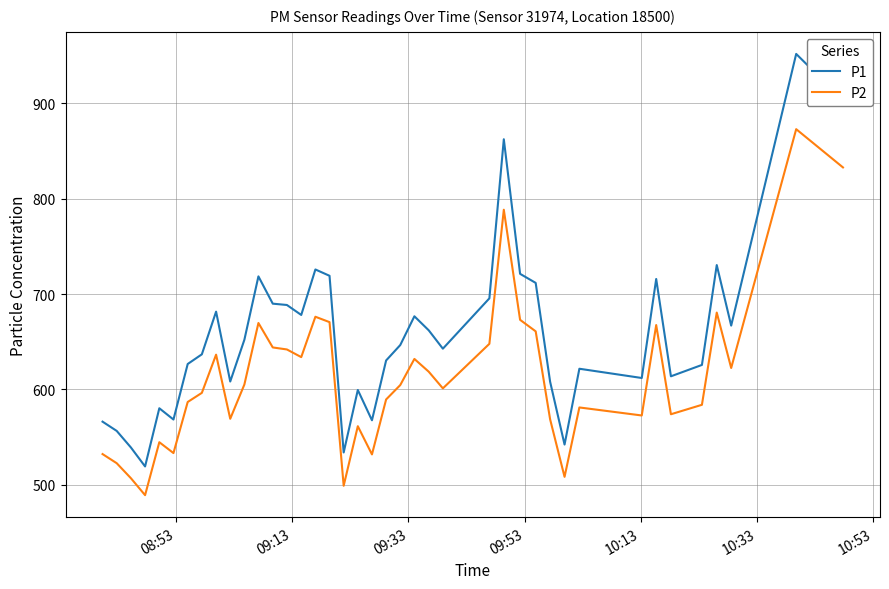

Which series has the largest total across all categories?

P1